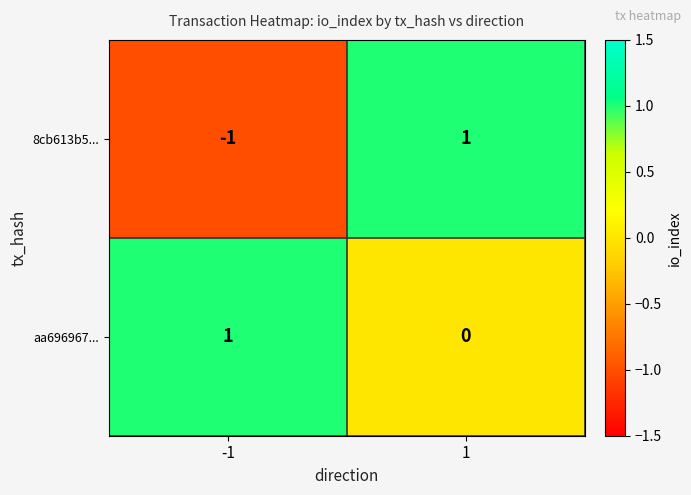

List the series in order of their overall mean, lowest first.

8cb613b5..., aa696967...